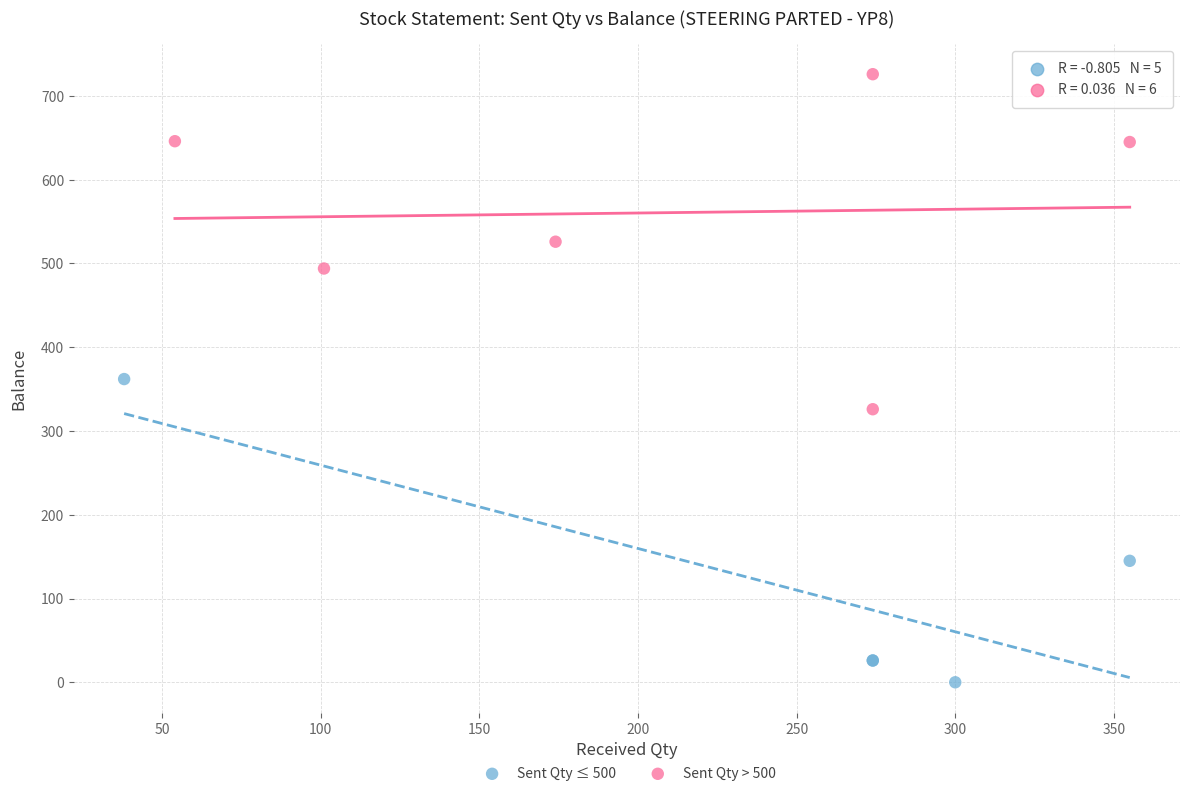

Which series reaches the minimum Y coordinate?

Sent Qty ≤ 500